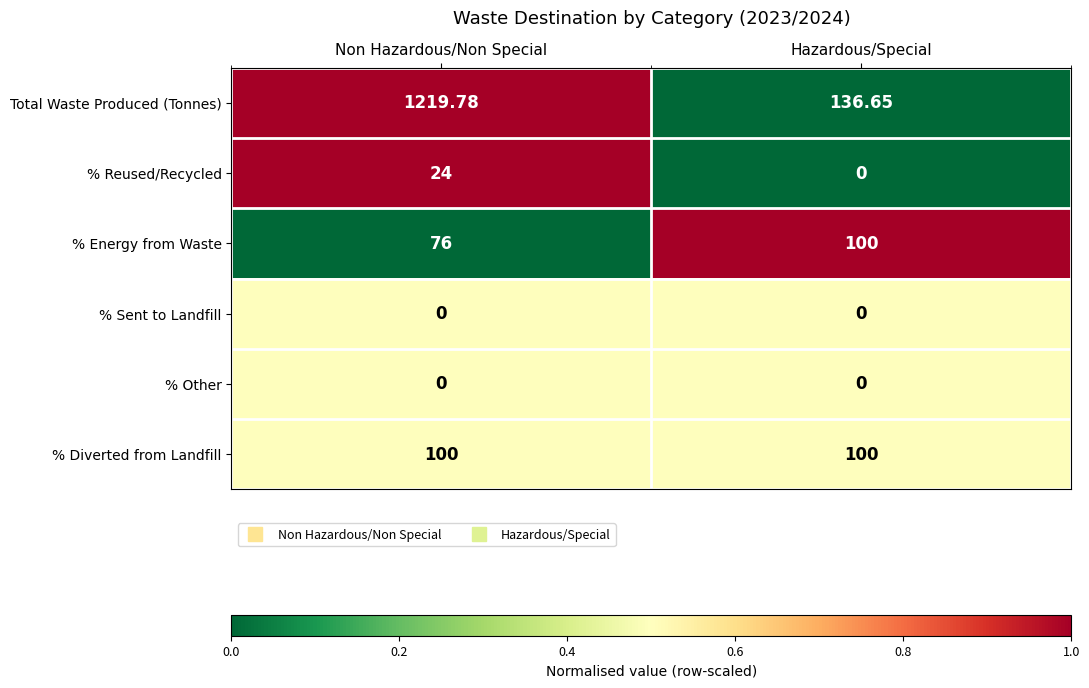

List the labels in order of % Reused/Recycled value, smallest first.

Hazardous/Special, Non Hazardous/Non Special